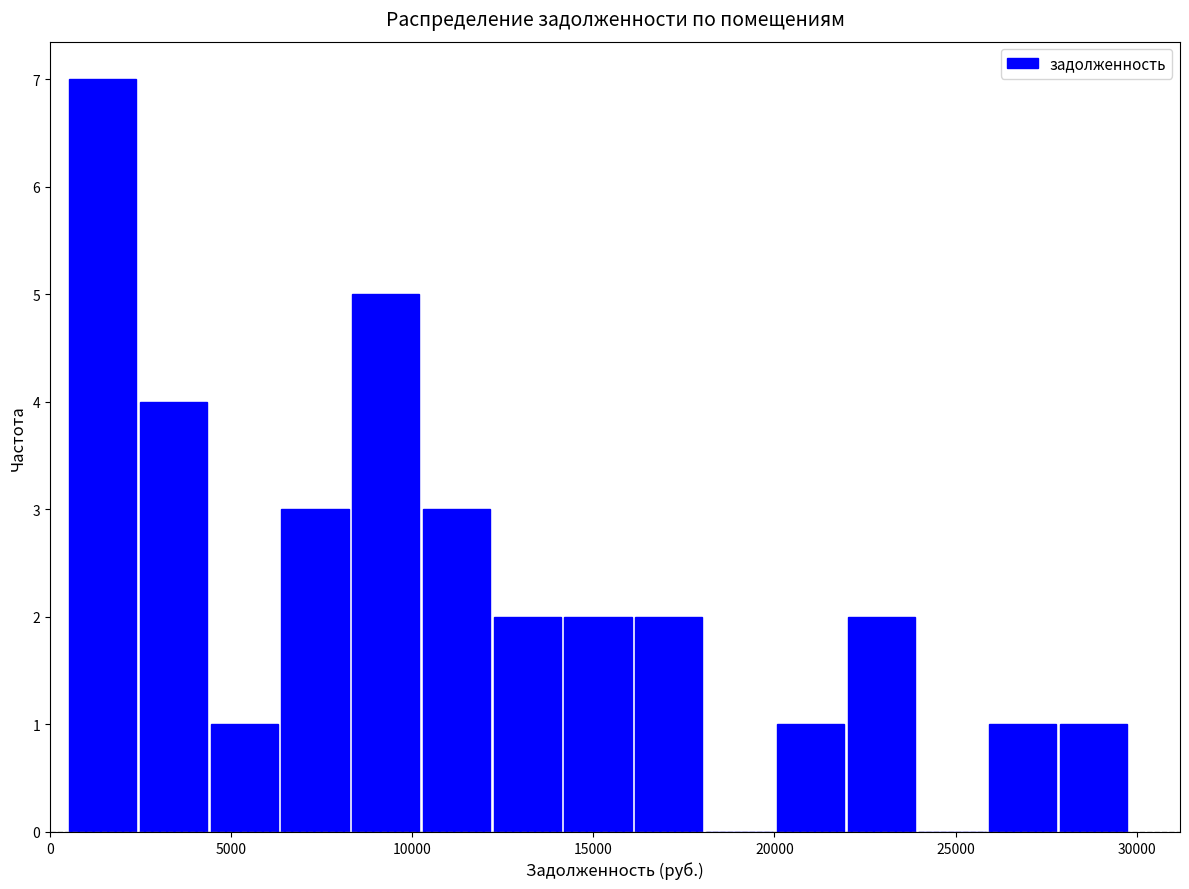

Around what value on the x-axis is the tallest bar? Give the approximate position of its centre, as read against the axis.

1500